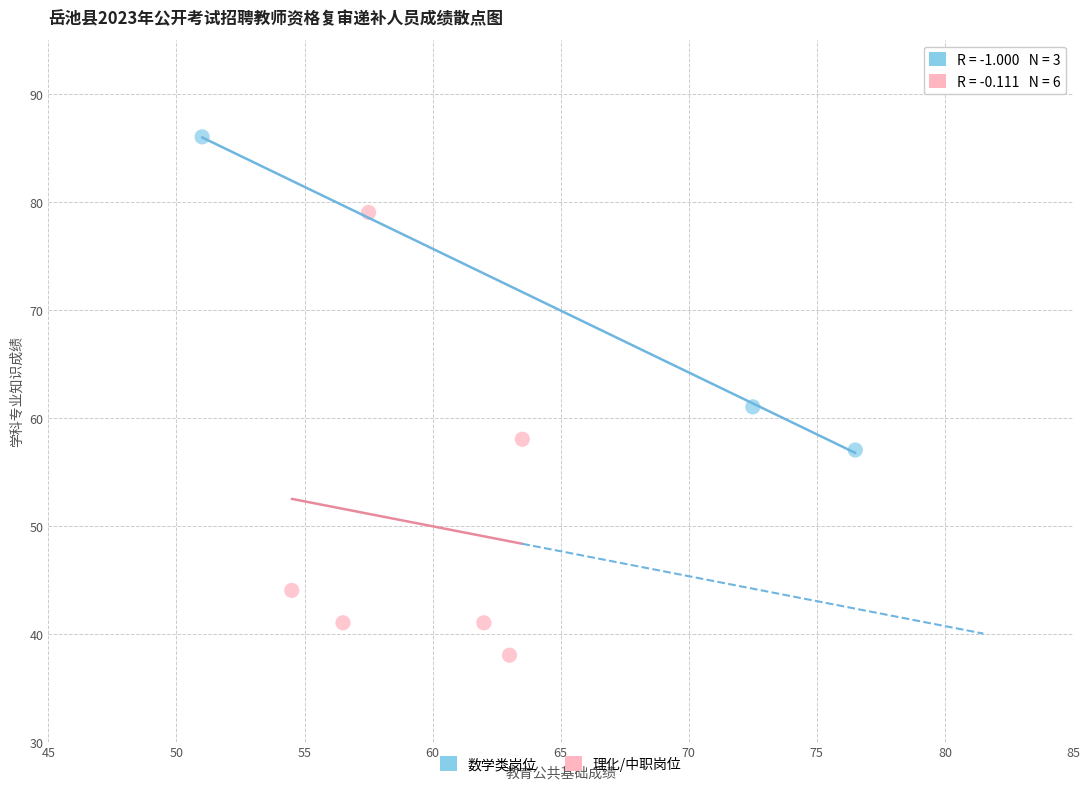

Which series contains the lowest Y value?

理化/中职岗位